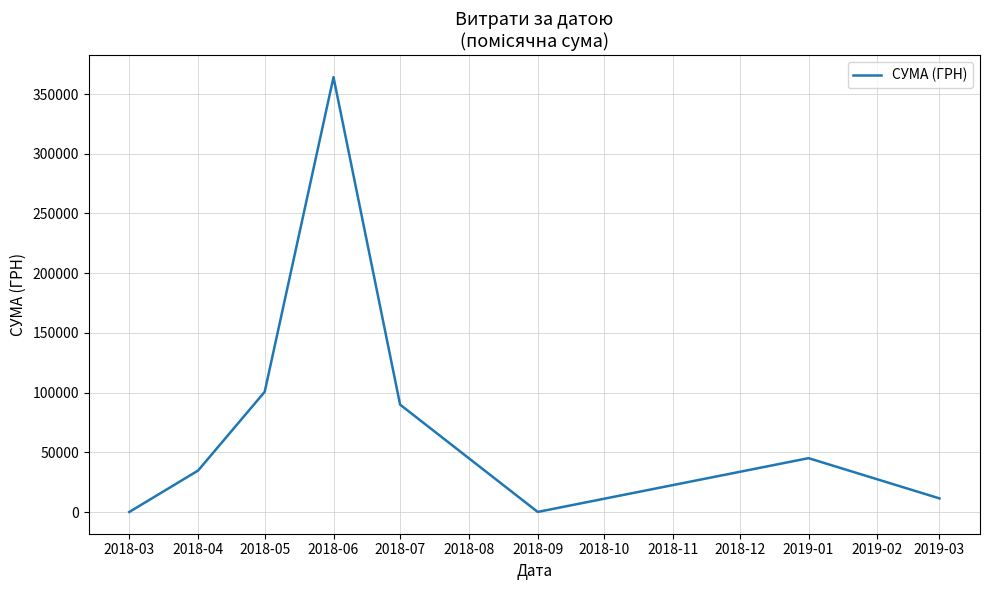

Where is the data nearest to the value 182131?

2018-05